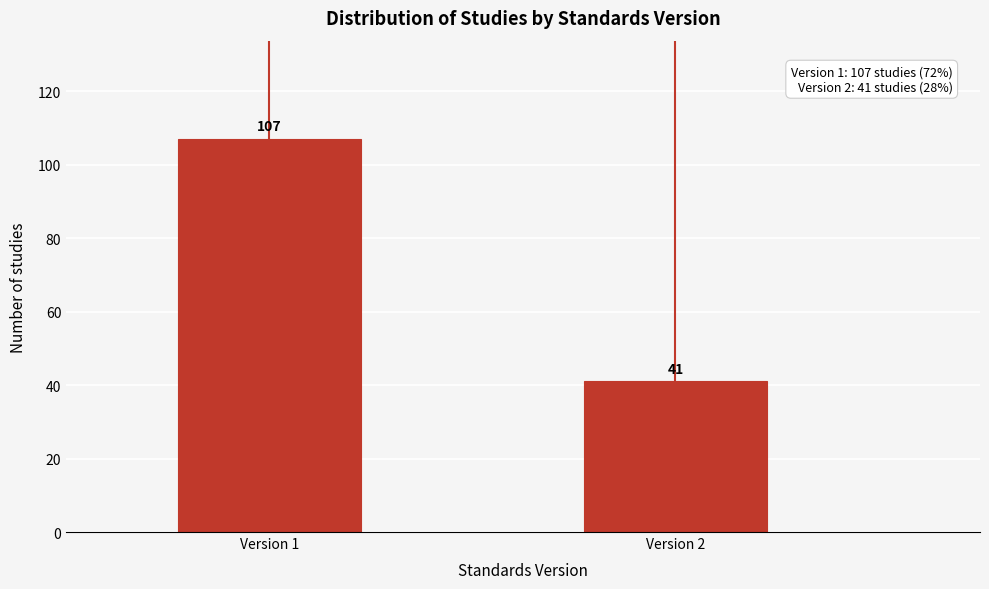

Reading left to right, extract all data points from this chart.

107	41